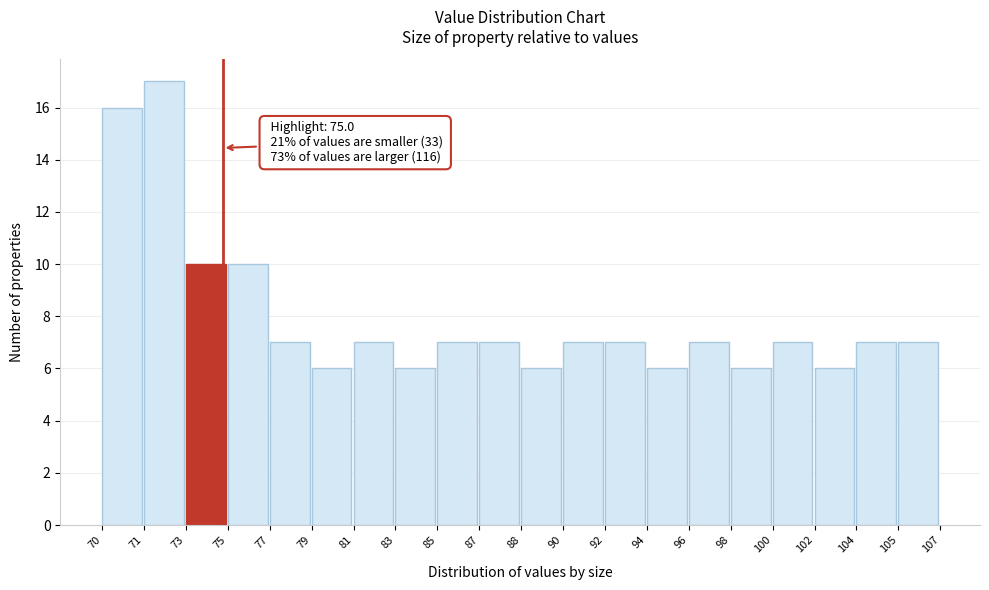

Reading right to left, transcribe all the data shown in this chart.

105=7	104=7	102=6	100=7	98=6	96=7	94=6	92=7	90=7	88=6	87=7	85=7	83=6	81=7	79=6	77=7	75=10	73=10	71=17	70=16